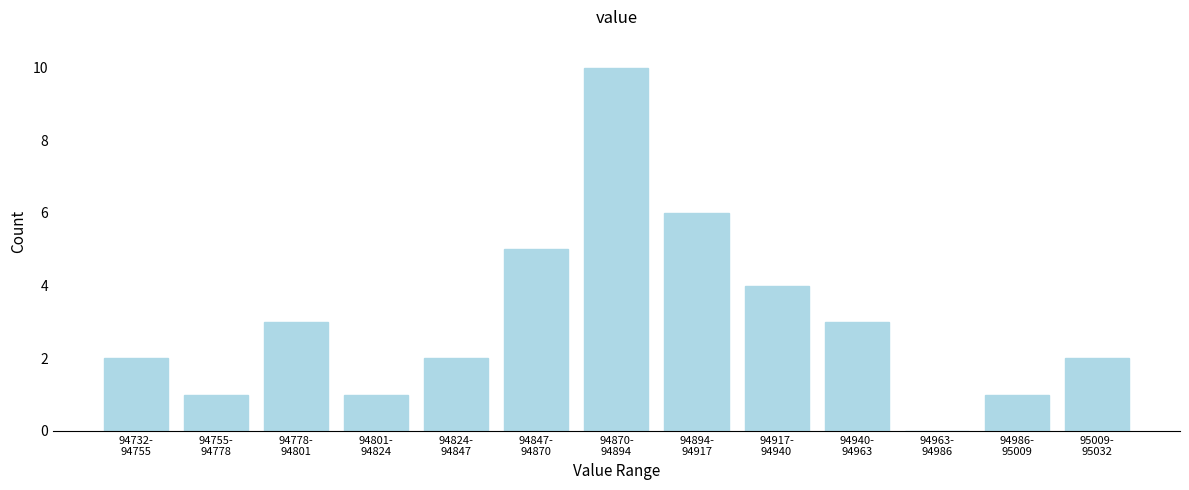

What is the sum of all values?

40